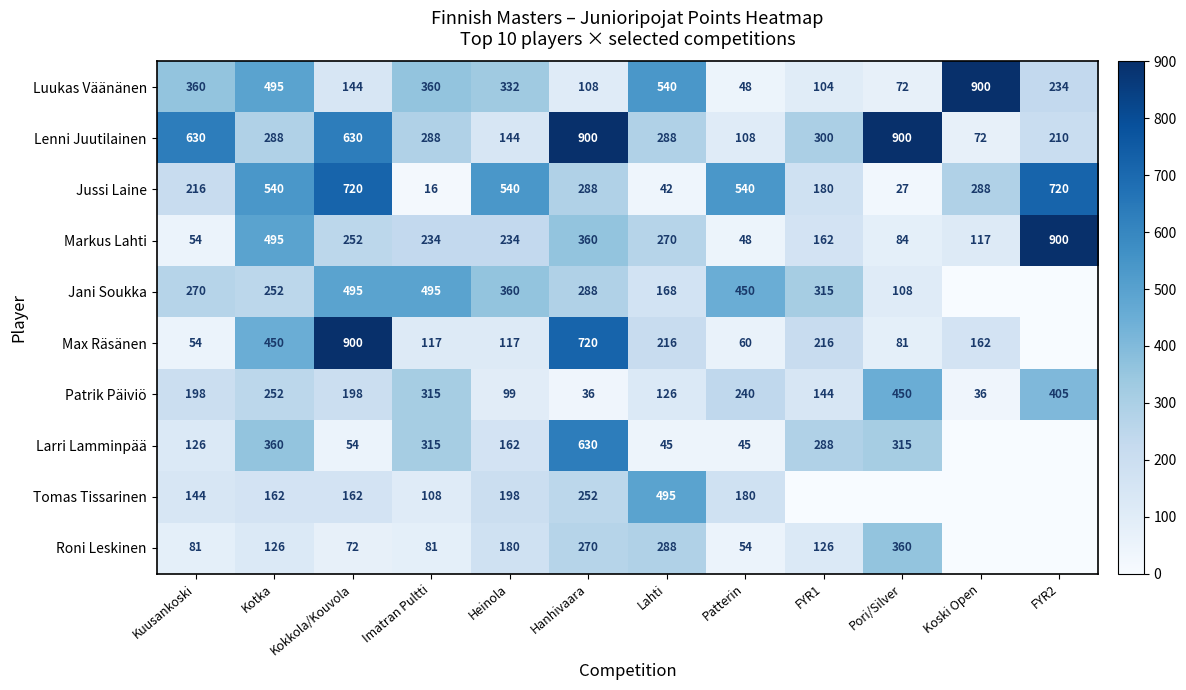

What is the maximum value shown in the chart?

900